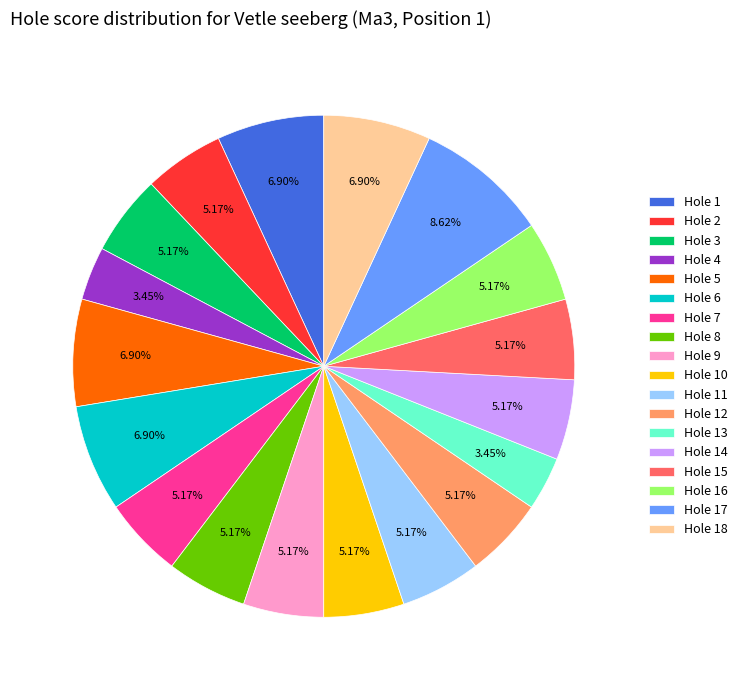

Is Hole 17 the majority of the pie?

No